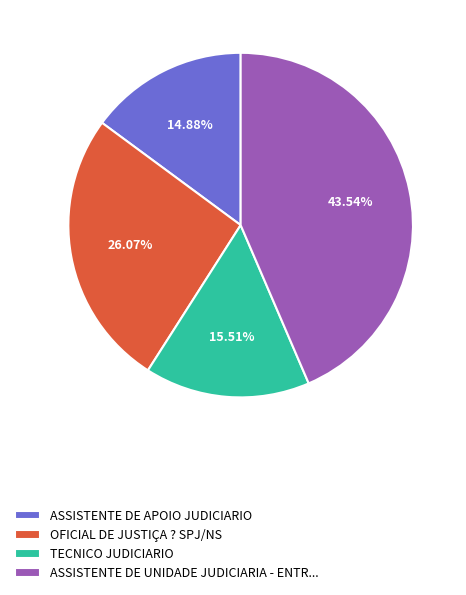

Is ASSISTENTE DE UNIDADE JUDICIARIA - ENTR... the majority of the pie?

No